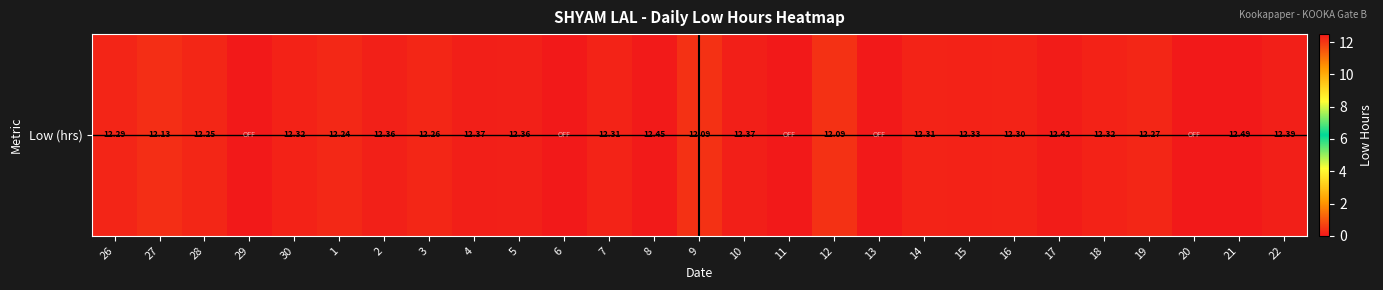

Where is the data nearest to the value 6?

29